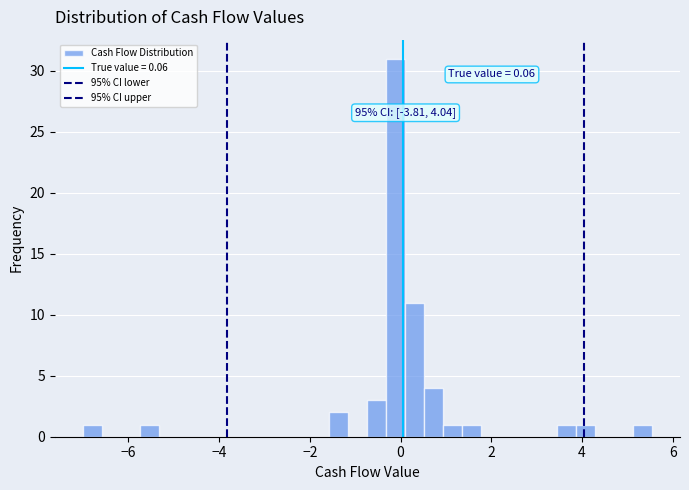

Around what value on the x-axis is the tallest bar? Give the approximate position of its centre, as read against the axis.

-0.2